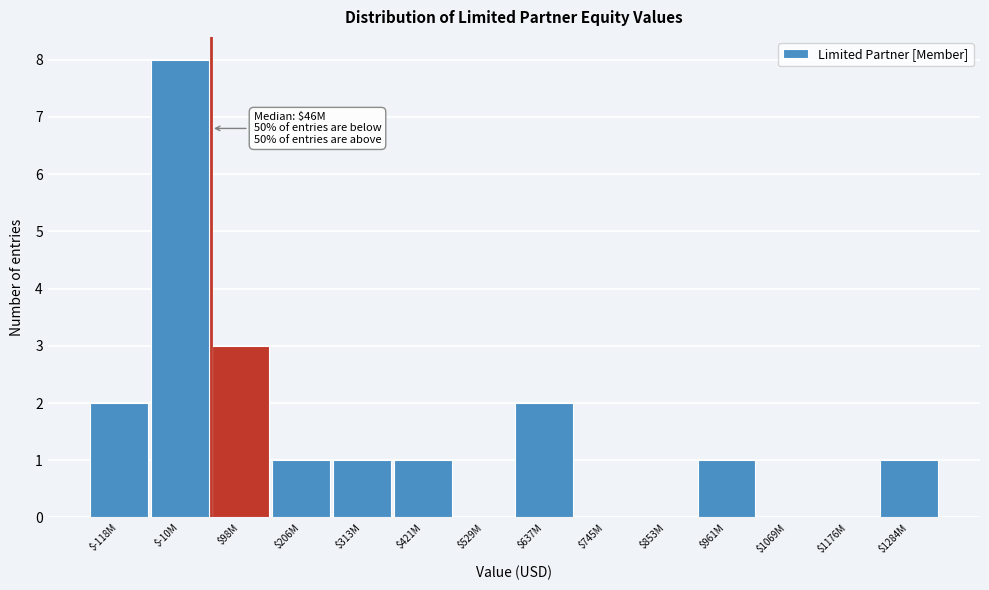

The value at $-10M is 4. True or false?

False